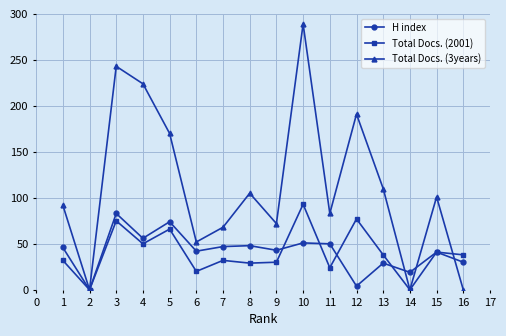

What is the difference between the second highest and second lowest values in the Total Docs. (2001) series?

77